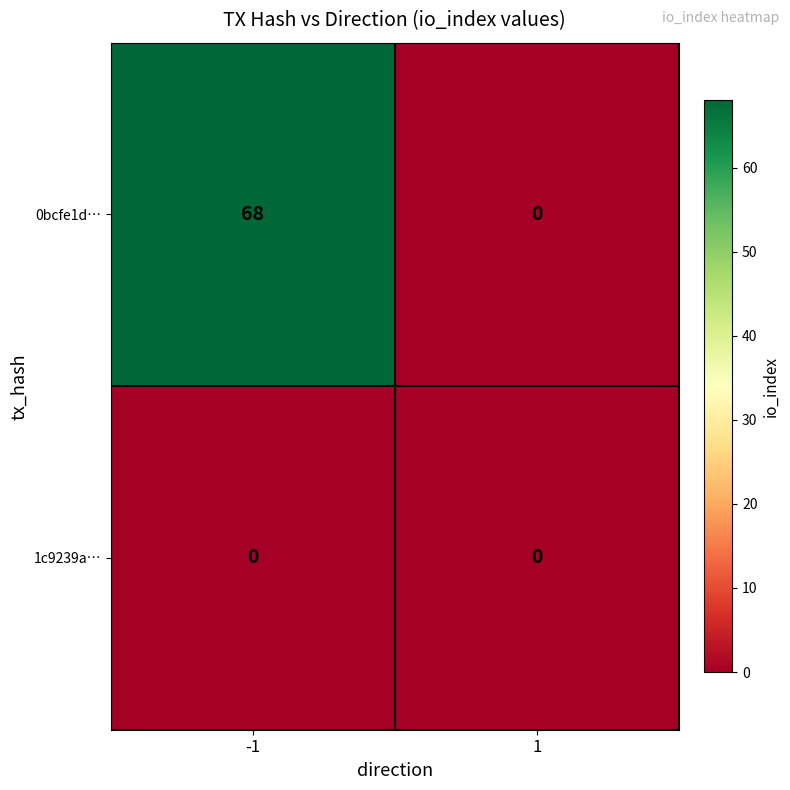

Reading left to right, list all the values displayed in this chart.

0bcfe1d…: -1=68	1=0
1c9239a…: -1=0	1=0